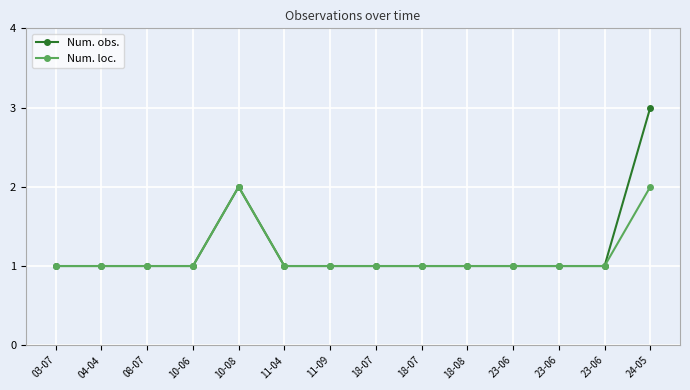

Where is the first local maximum for Num. loc.?

10-08